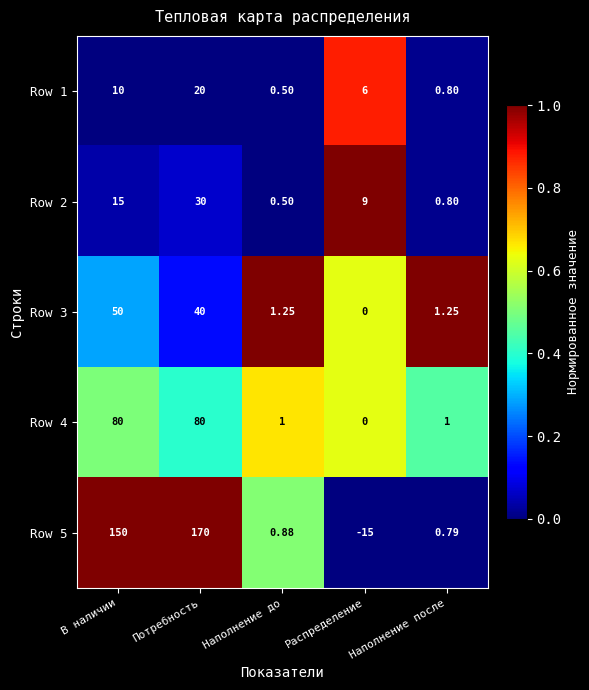

At which category is the sum across all series the highest?

Потребность